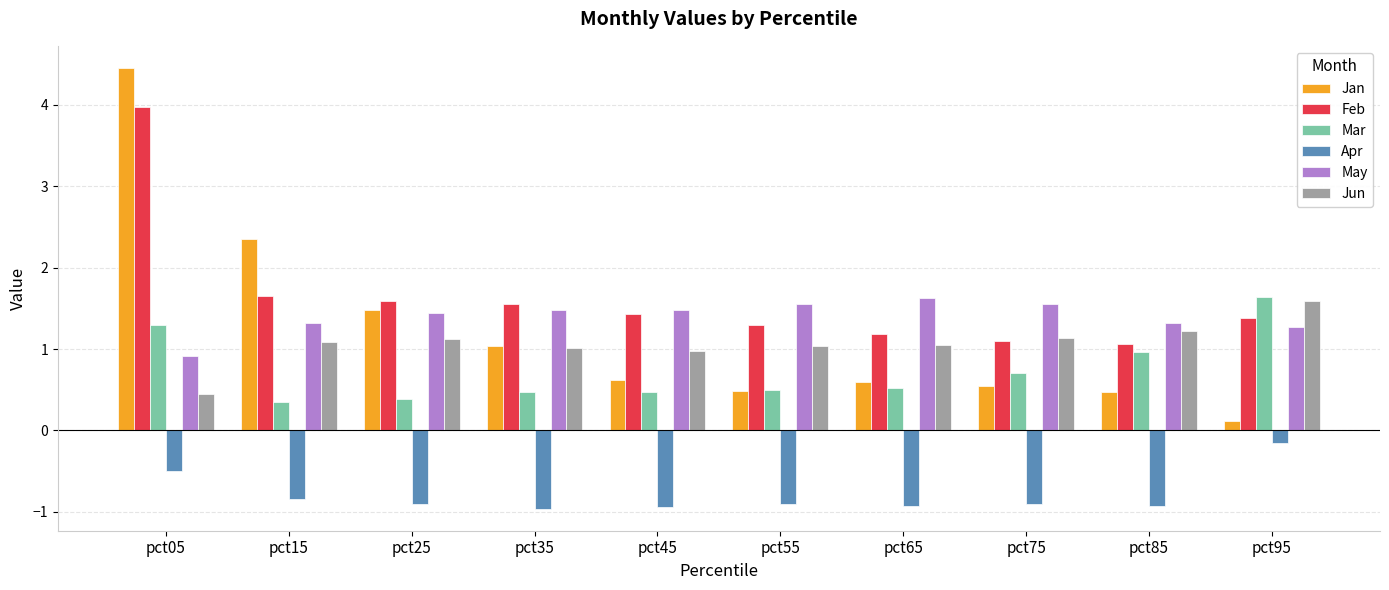

What is the total value across all series at pct95?

5.8